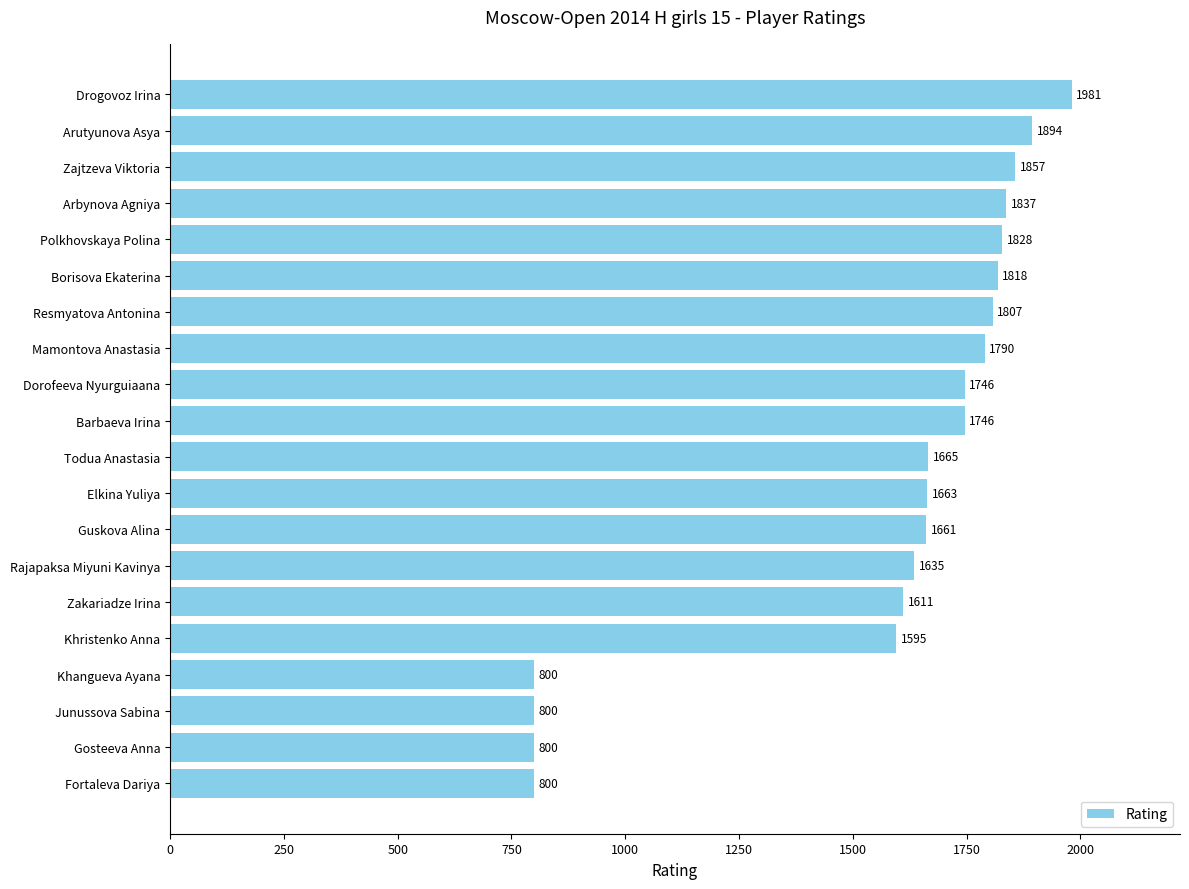

What is the smallest value displayed?

800